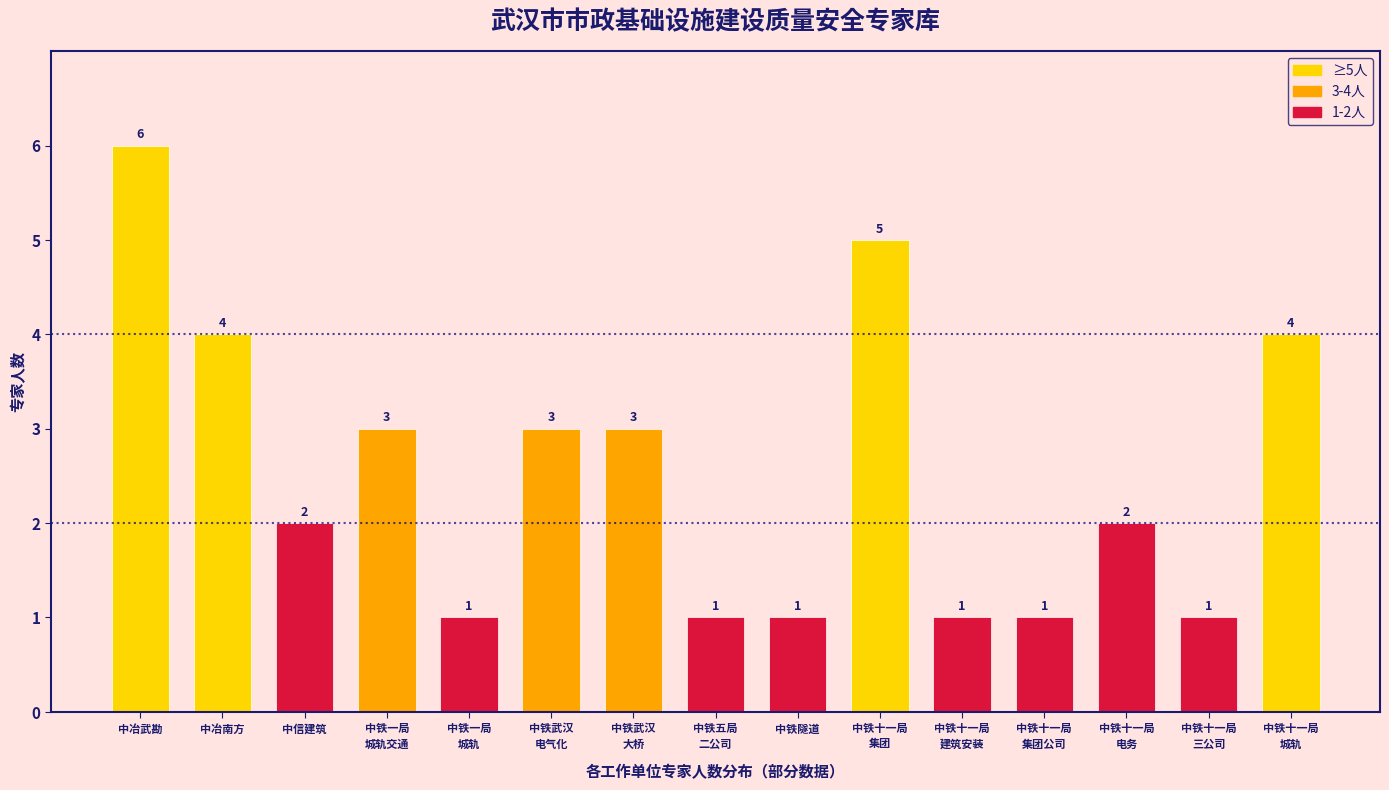

Reading left to right, transcribe all the data shown in this chart.

6	4	2	3	1	3	3	1	1	5	1	1	2	1	4